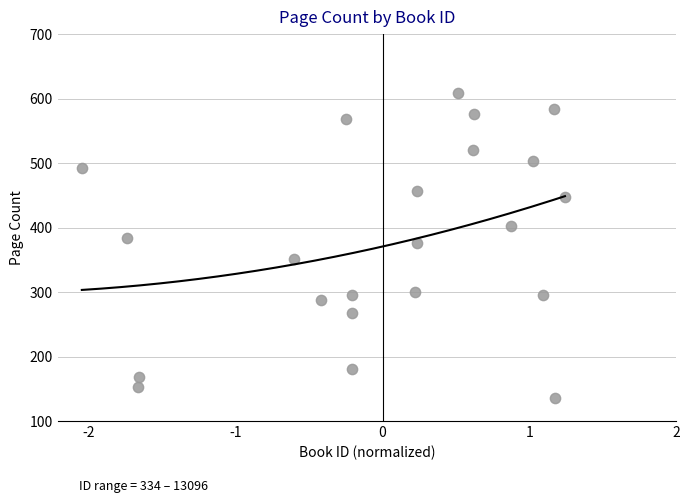

What is the range of Y values (max minus min)?

472